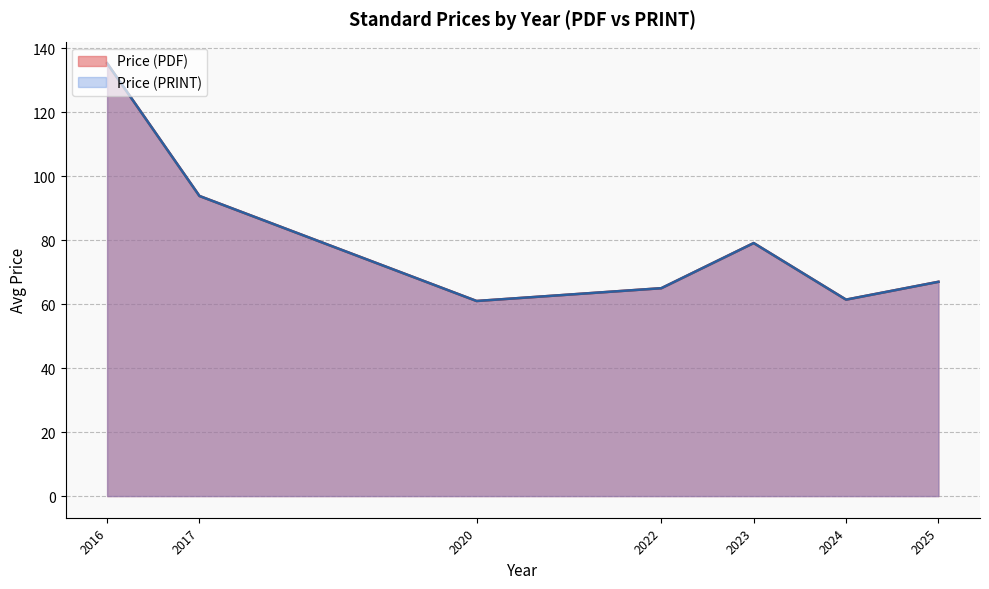

True or false: Price (PDF) and Price (PRINT) intersect in this chart.

False